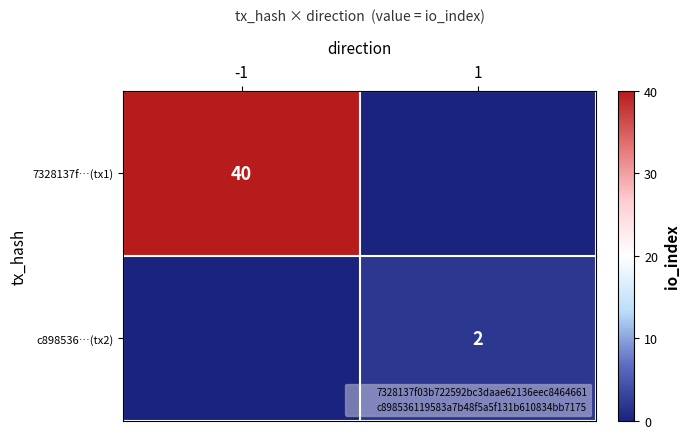

The c898536…(tx2) series shows 2 at 1. True or false?

True